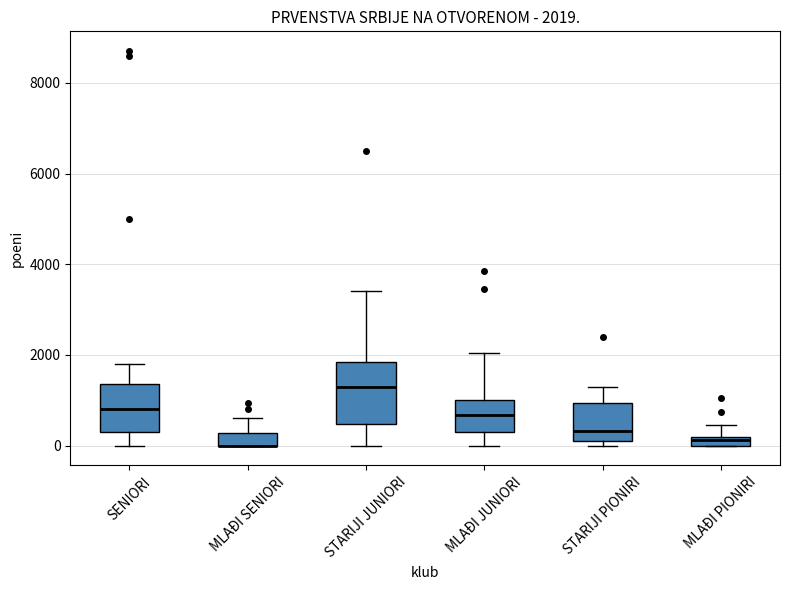

Comparing the boxes themselves (not the whiskers), which one is the tallest?

STARIJI JUNIORI